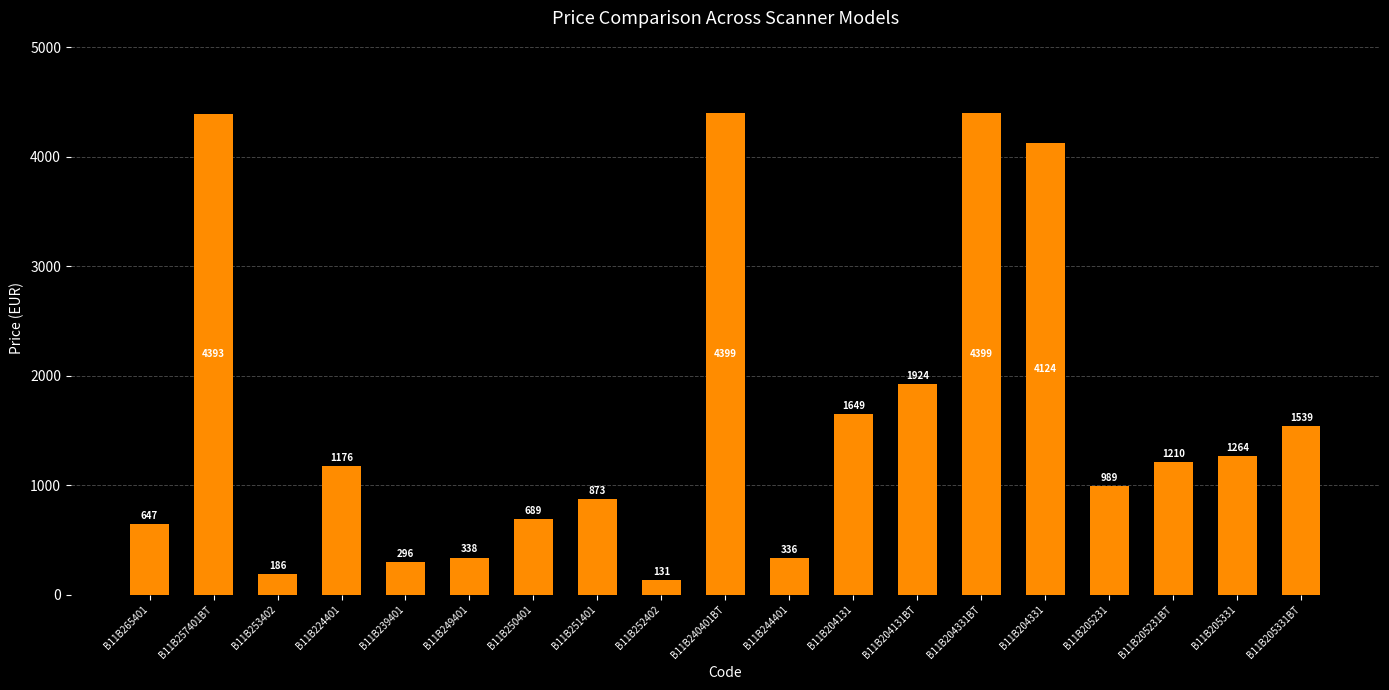

What is the average value?

1608.5